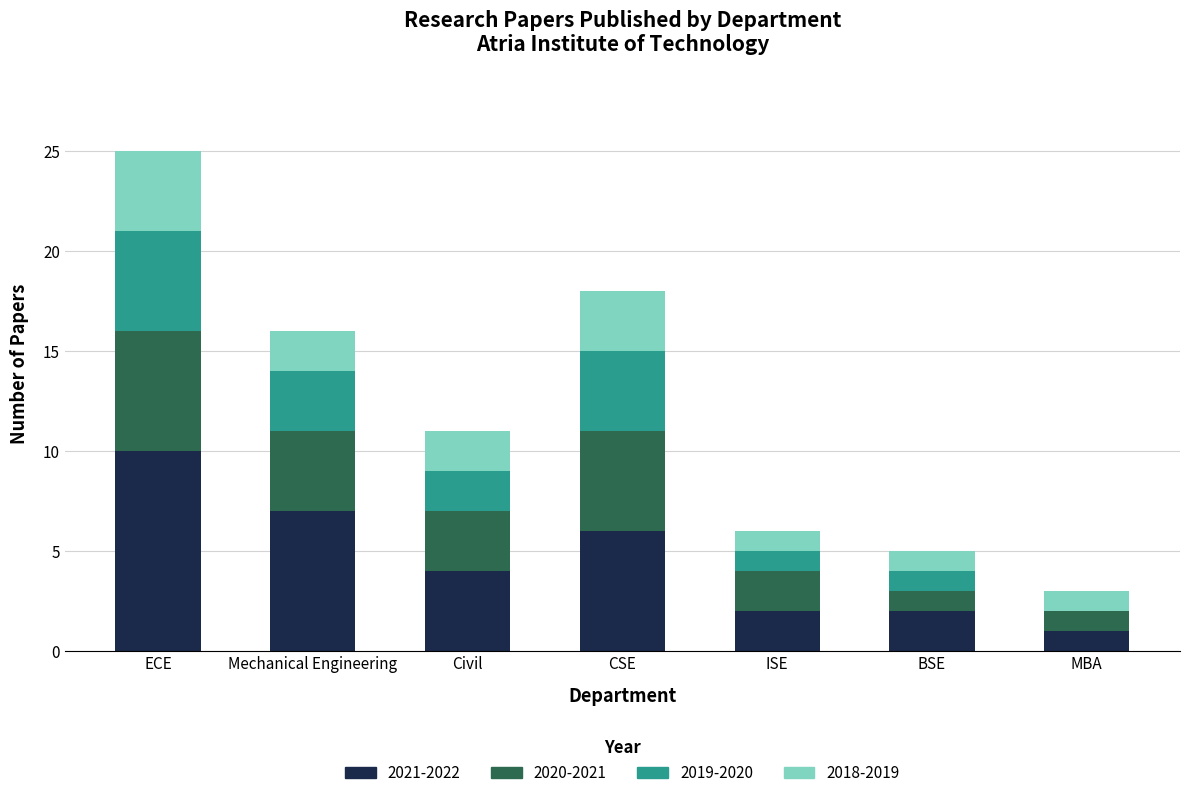

True or false: 2021-2022 has a value of 2 at ISE.

True